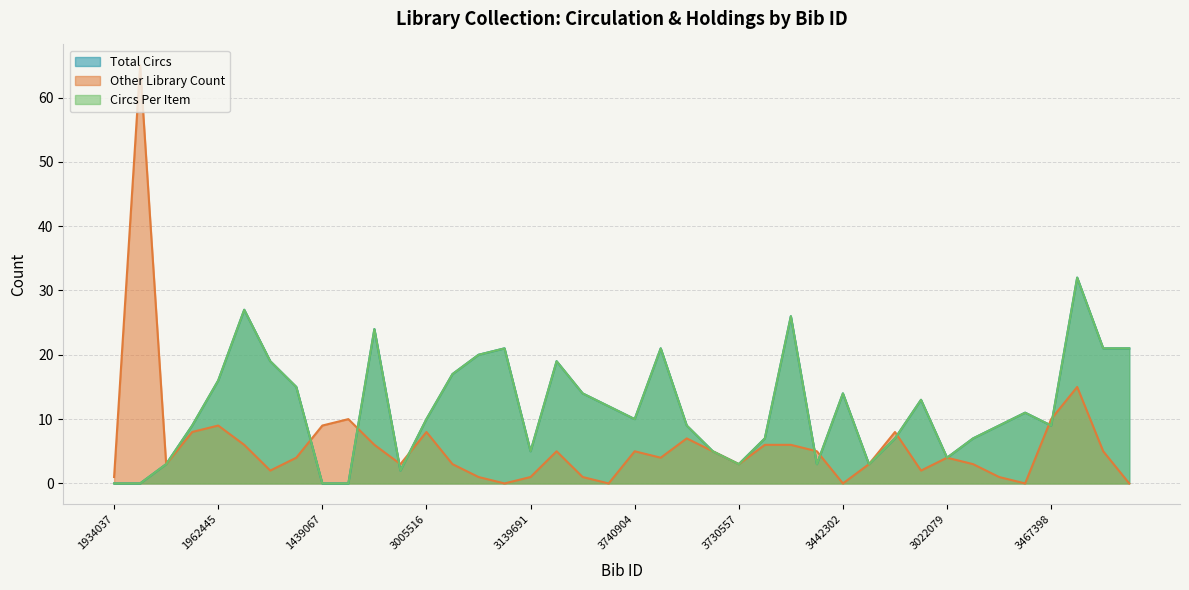

How many data points does each series have?

40